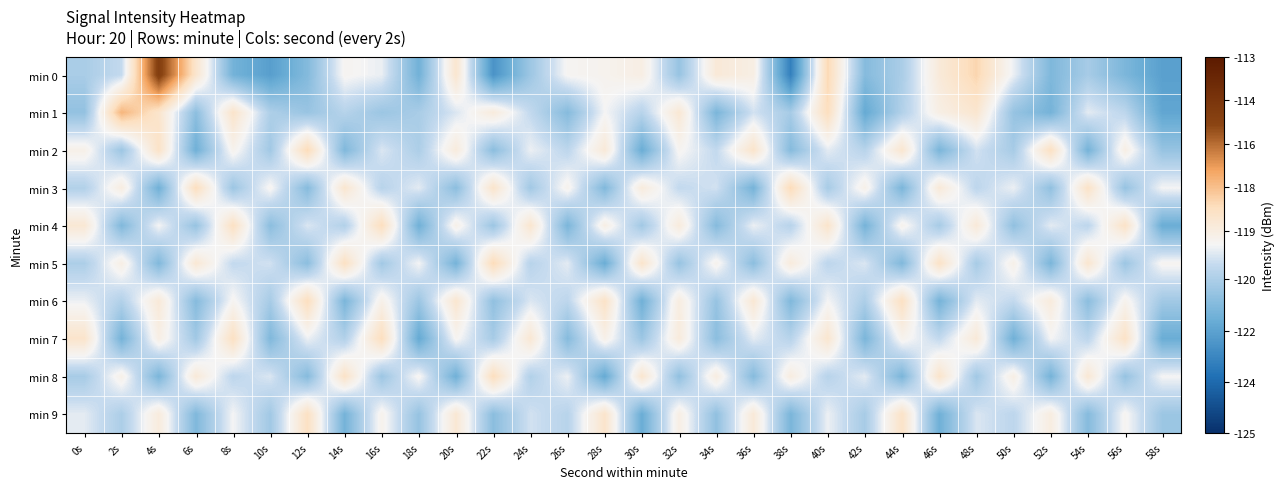

Which series changed the most between 42s and 50s?

min 0